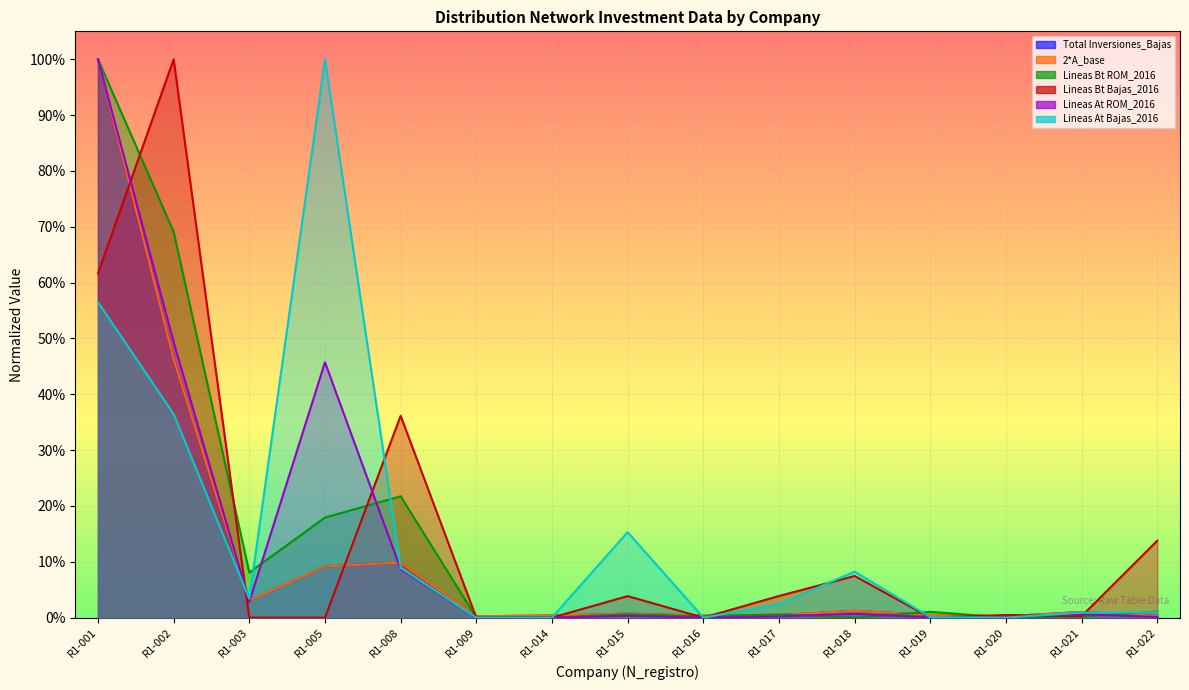

Where is the first local minimum for 2*A_base?

R1-003